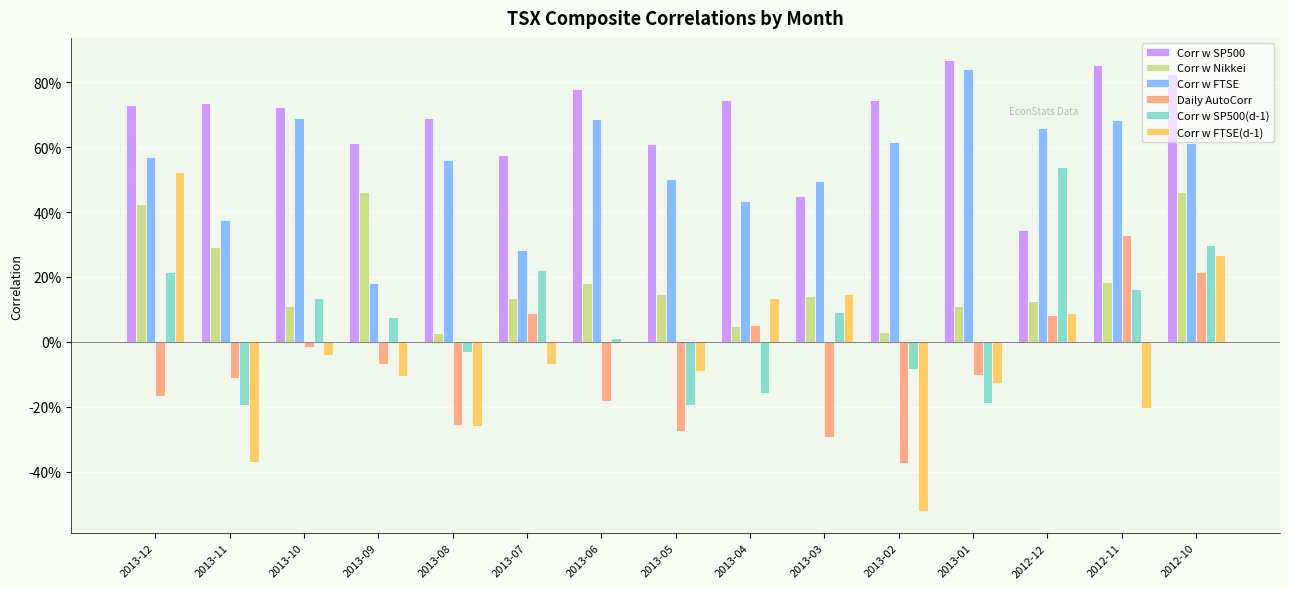

What are all the series names shown in the legend?

Corr w SP500, Corr w Nikkei, Corr w FTSE, Daily AutoCorr, Corr w SP500(d-1), Corr w FTSE(d-1)